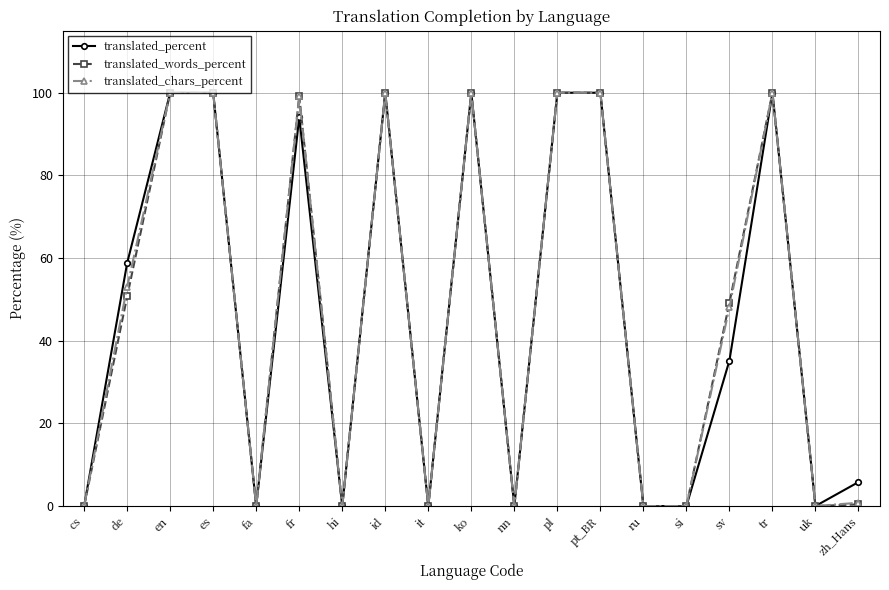

At which label does translated_words_percent first exceed 49?

de